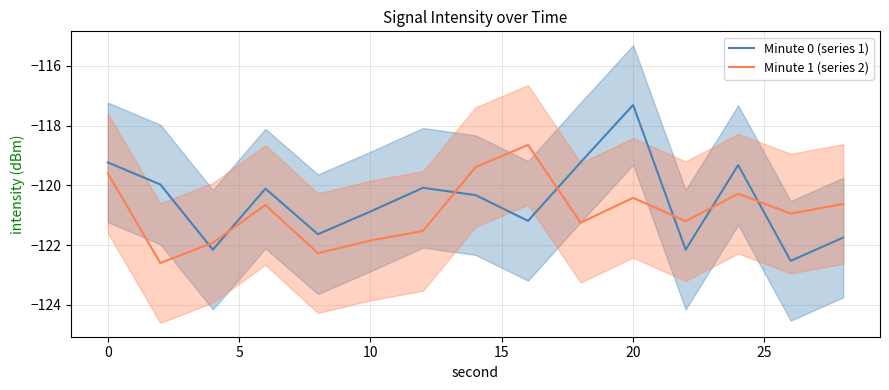

What is the highest value of the Minute 1 (series 2) series?

-118.6